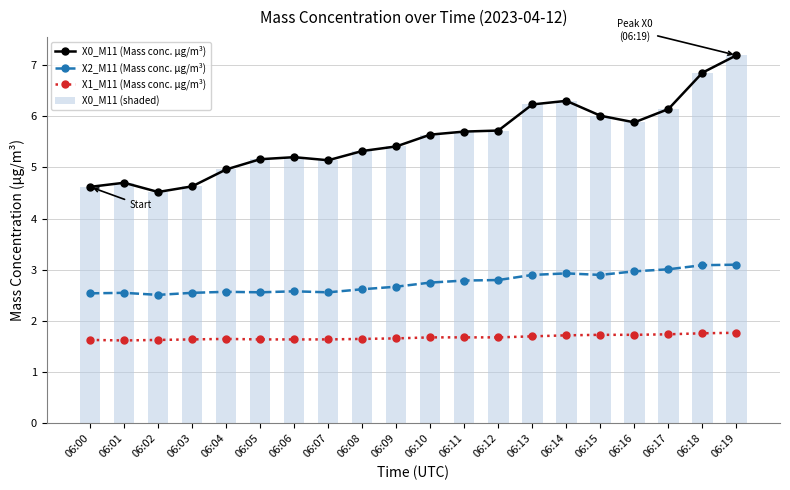

At which label is X0_M11 (shaded) closest to 5?

06:04